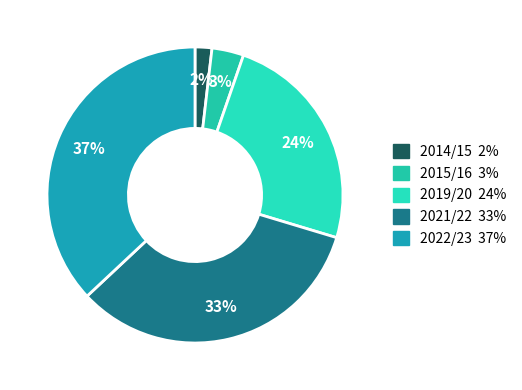

How many slices are in this pie chart?

5